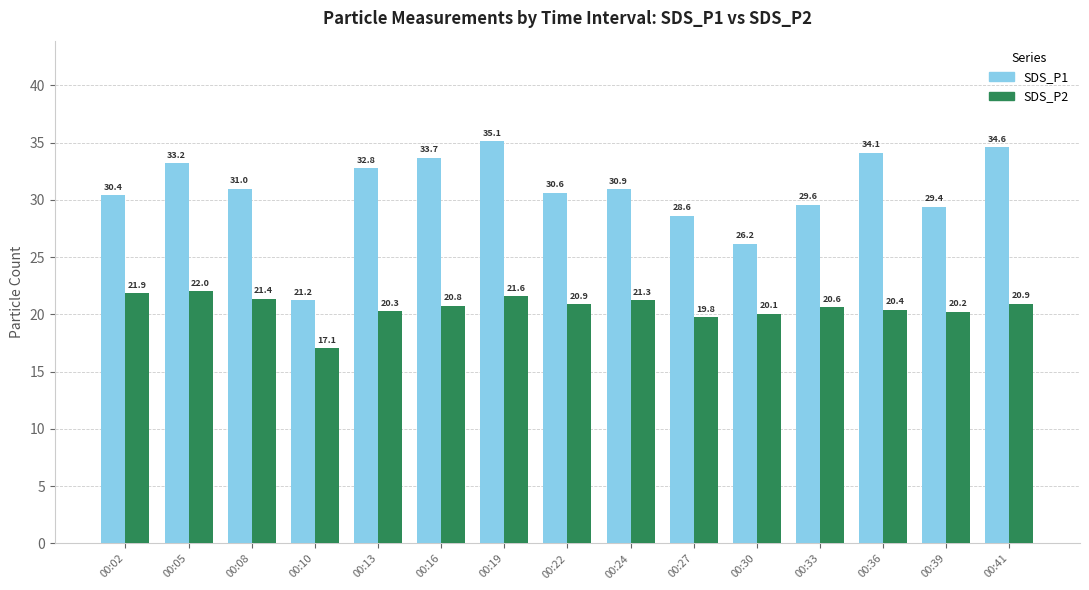

How many bars are there in each group?

2